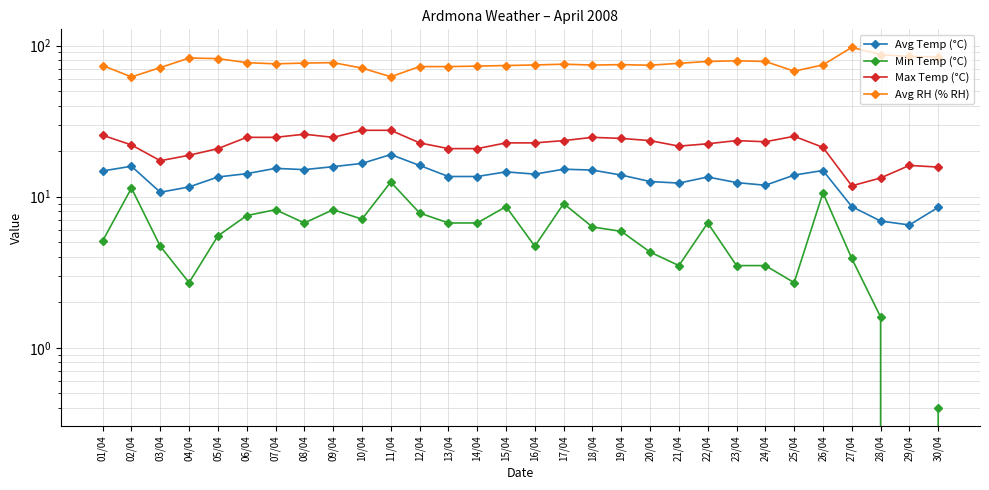

True or false: Avg Temp (°C) and Max Temp (°C) cross at least once.

False